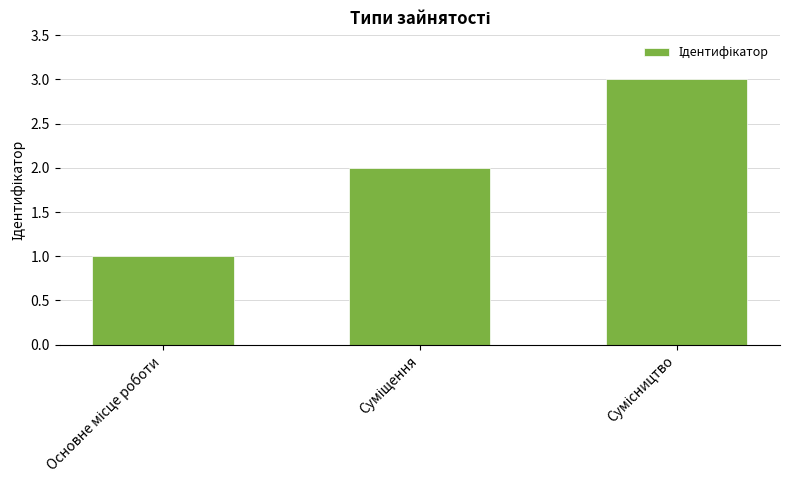

What is the maximum value shown in the chart?

3